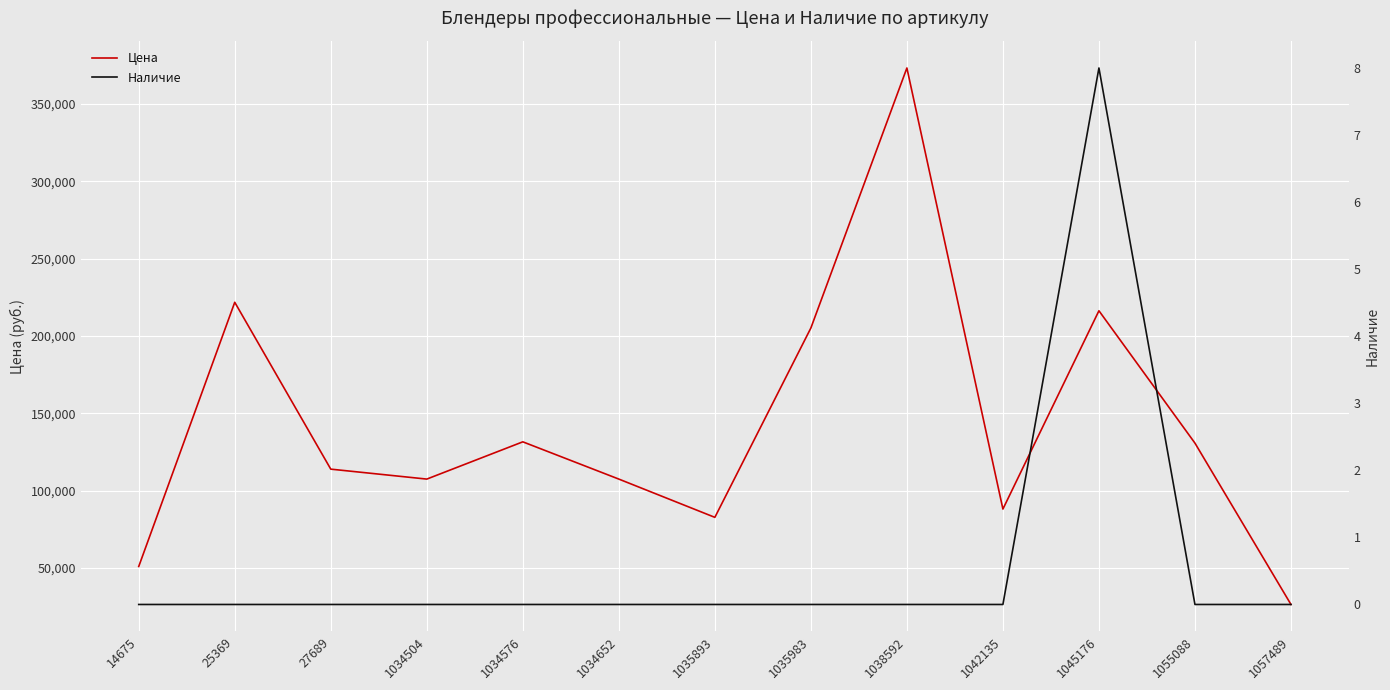

How many positive values does the Наличие series have?

1